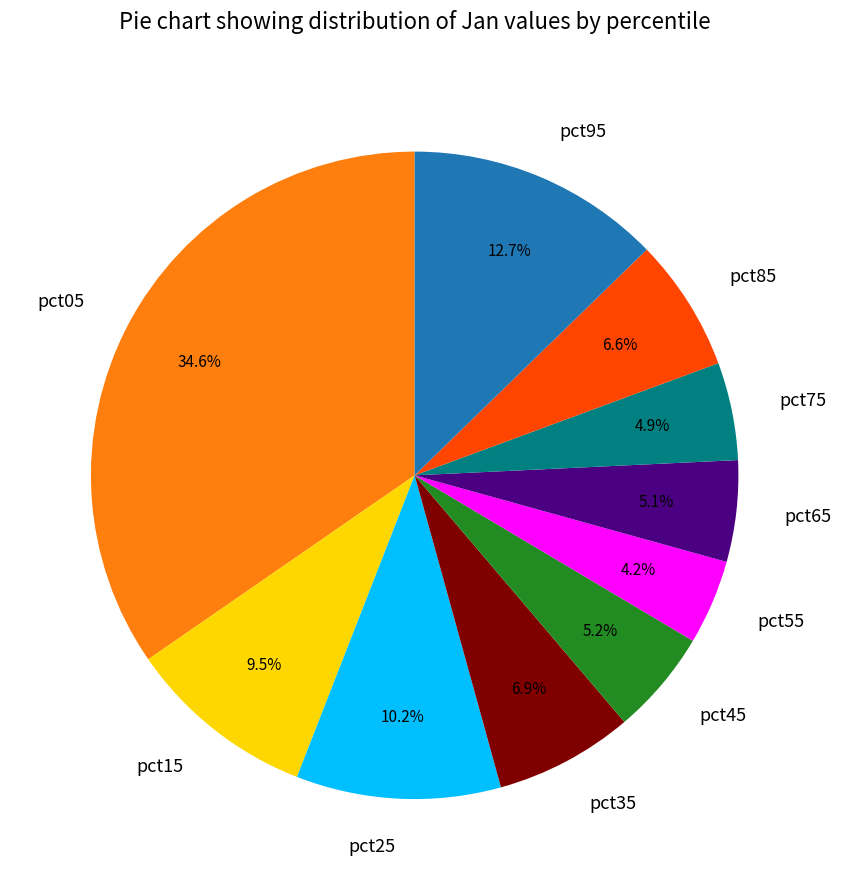

How many slices are in this pie chart?

10